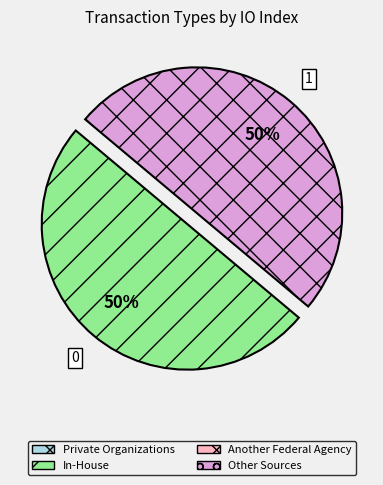

How many slices are in this pie chart?

2